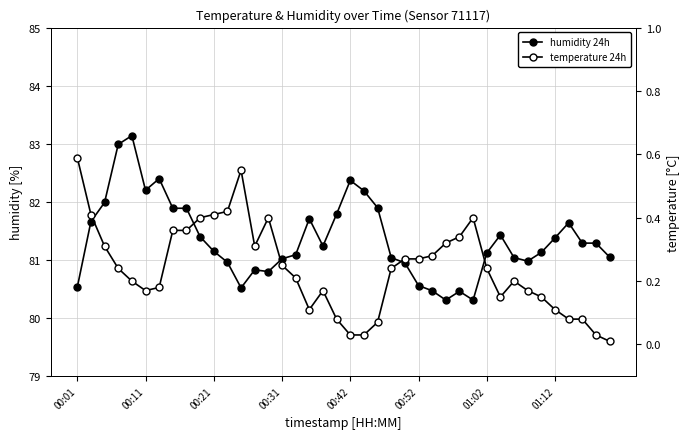

Reading left to right, list all the values displayed in this chart.

humidity 24h: 80.5	81.7	82.0	83.0	83.1	82.2	82.4	81.9	81.9	81.4	81.2	81.0	80.5	80.8	80.8	81.0	81.1	81.7	81.2	81.8	82.4	82.2	81.9	81.0	81.0	80.6	80.5	80.3	80.5	80.3	81.1	81.4	81.0	81.0	81.1	81.4	81.6	81.3	81.3	81.0
temperature 24h: 0.6	0.4	0.3	0.2	0.2	0.2	0.2	0.4	0.4	0.4	0.4	0.4	0.6	0.3	0.4	0.2	0.2	0.1	0.2	0.1	0.0	0.0	0.1	0.2	0.3	0.3	0.3	0.3	0.3	0.4	0.2	0.1	0.2	0.2	0.1	0.1	0.1	0.1	0.0	0.0